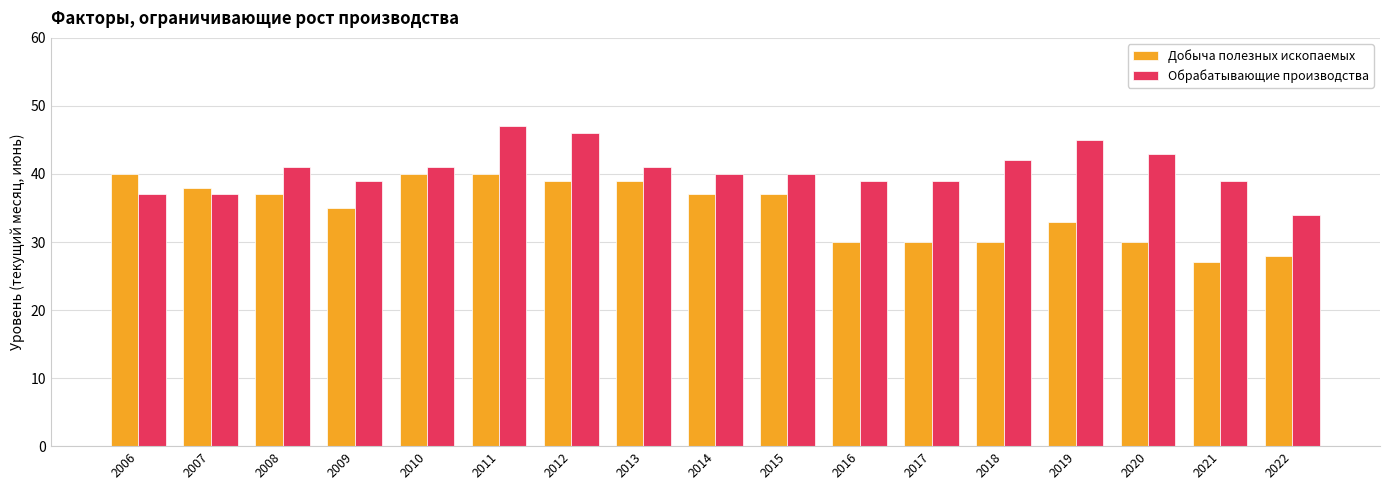

What is the spread (max minus min) of values at 2011?

7